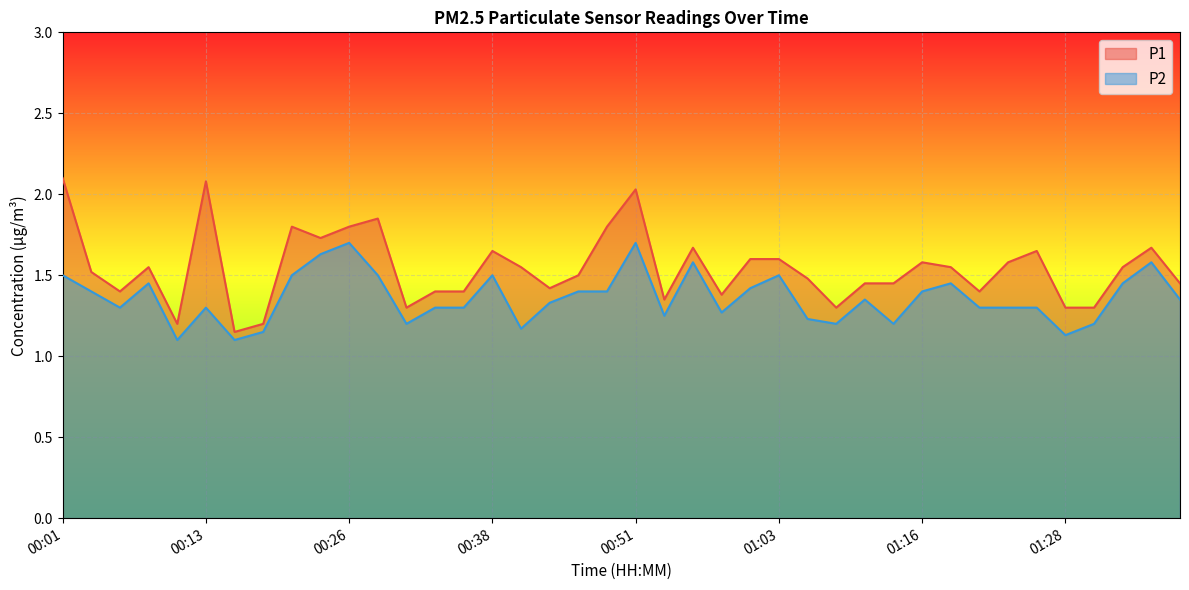

How many interior local peaks does the P2 series have?

10